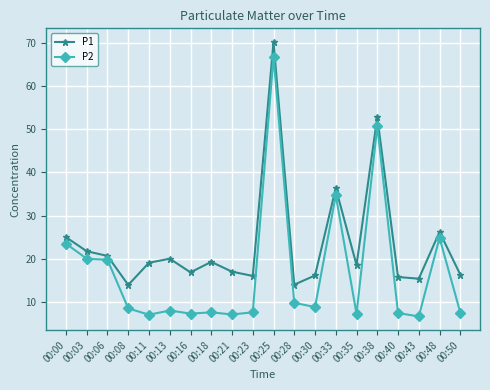

Read the P2 value at 00:06.

19.8